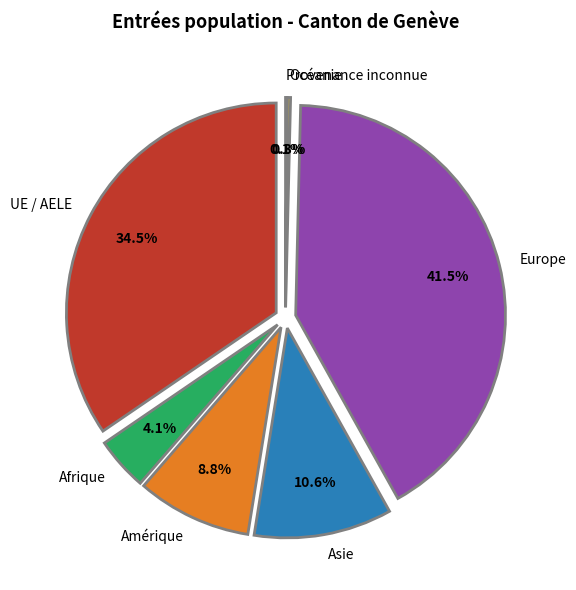

Is there a majority slice in this chart?

No